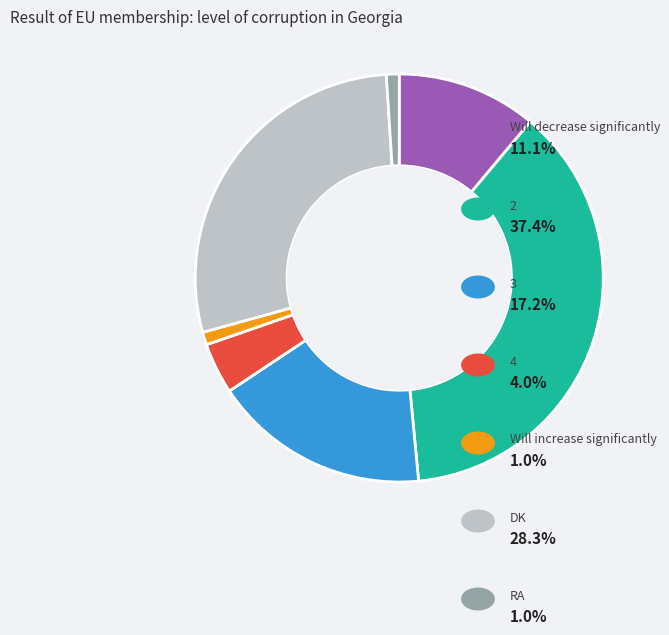

Is there a majority slice in this chart?

No